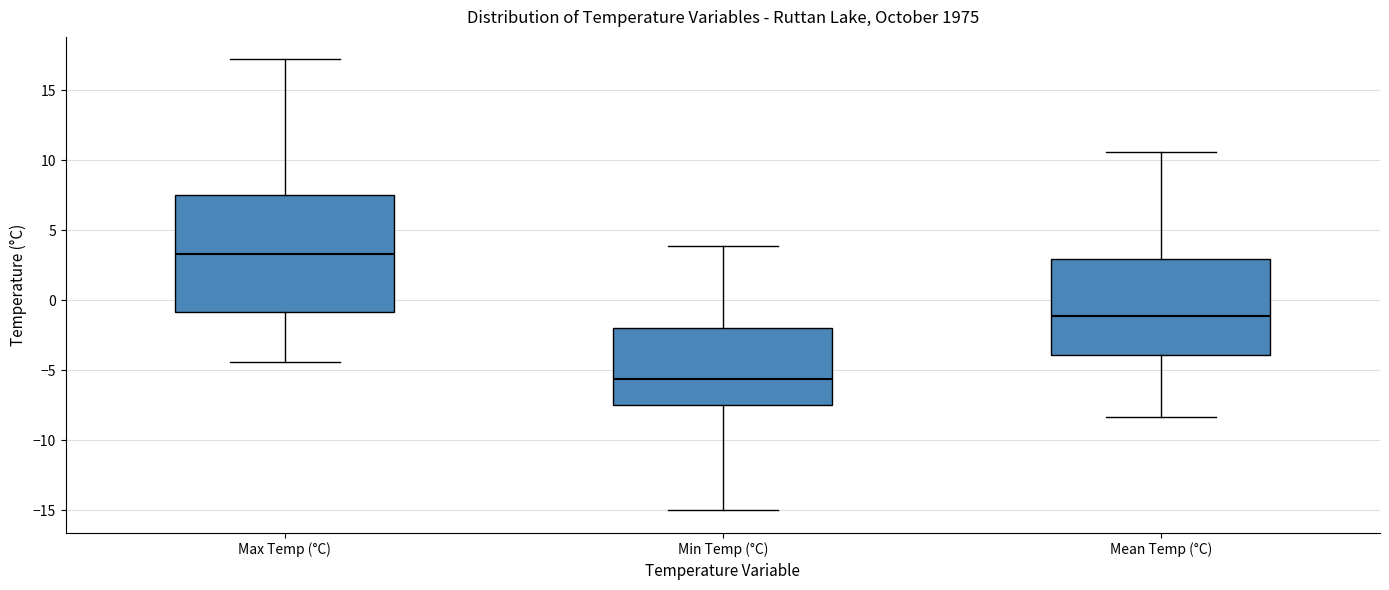

Which box is the tallest, from its lower edge to its upper edge?

Max Temp (°C)